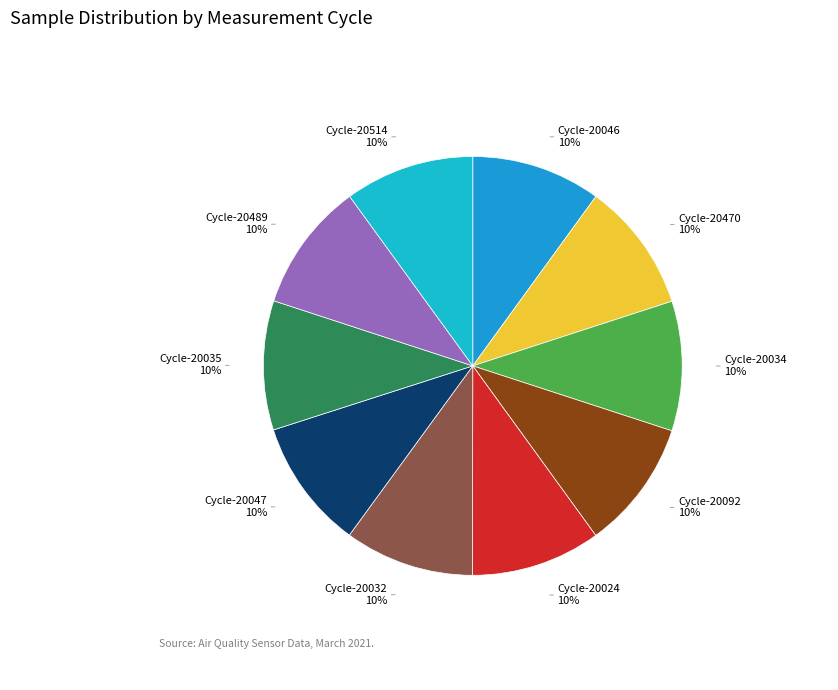

Is the sum of Cycle-20046 and Cycle-20024 greater than half?

No